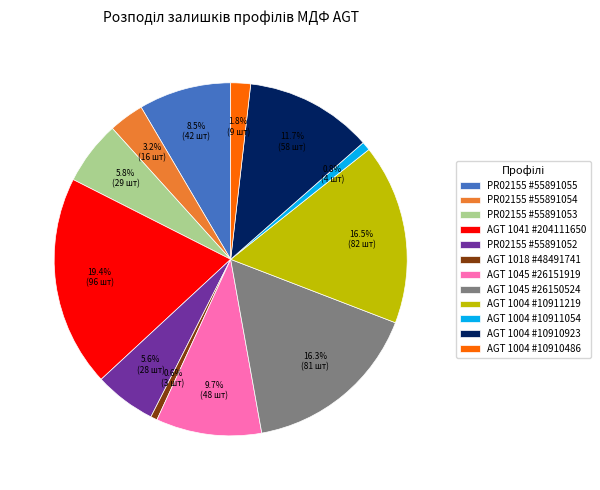

Is there a majority slice in this chart?

No